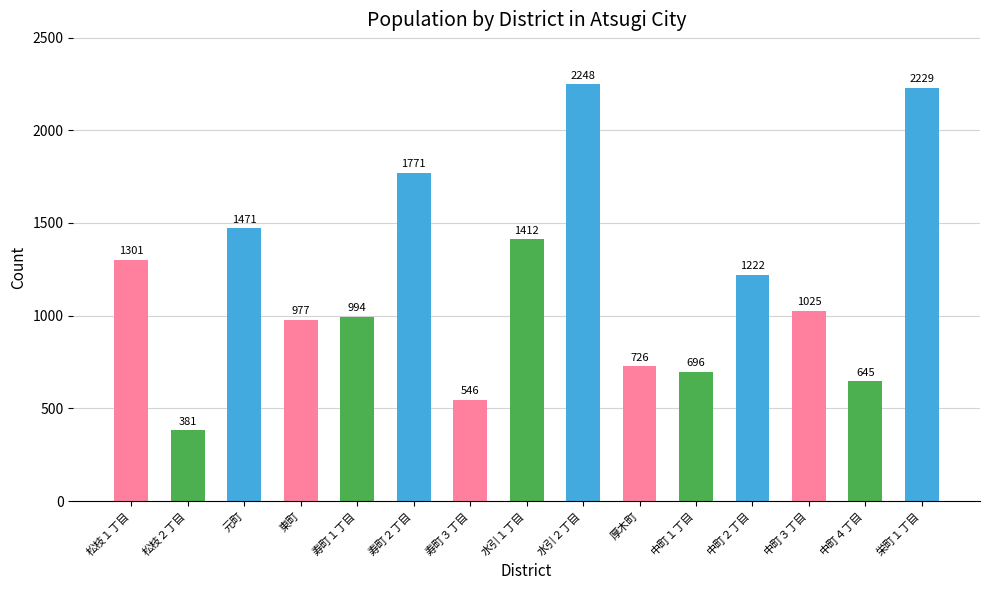

True or false: the data shows 773 at 寿町３丁目.

False